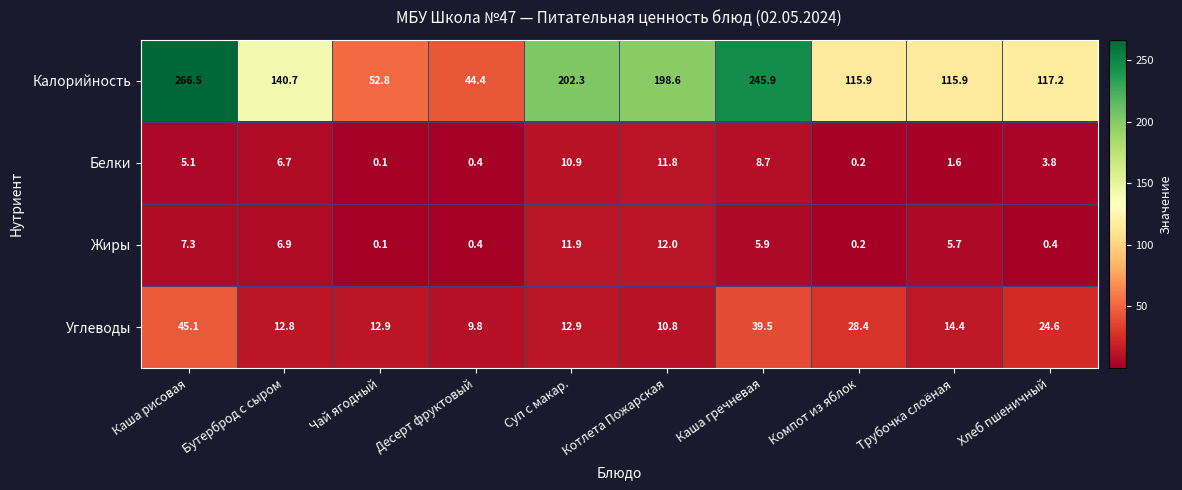

Between Котлета Пожарская and Каша гречневая, which series saw the biggest shift?

Калорийность